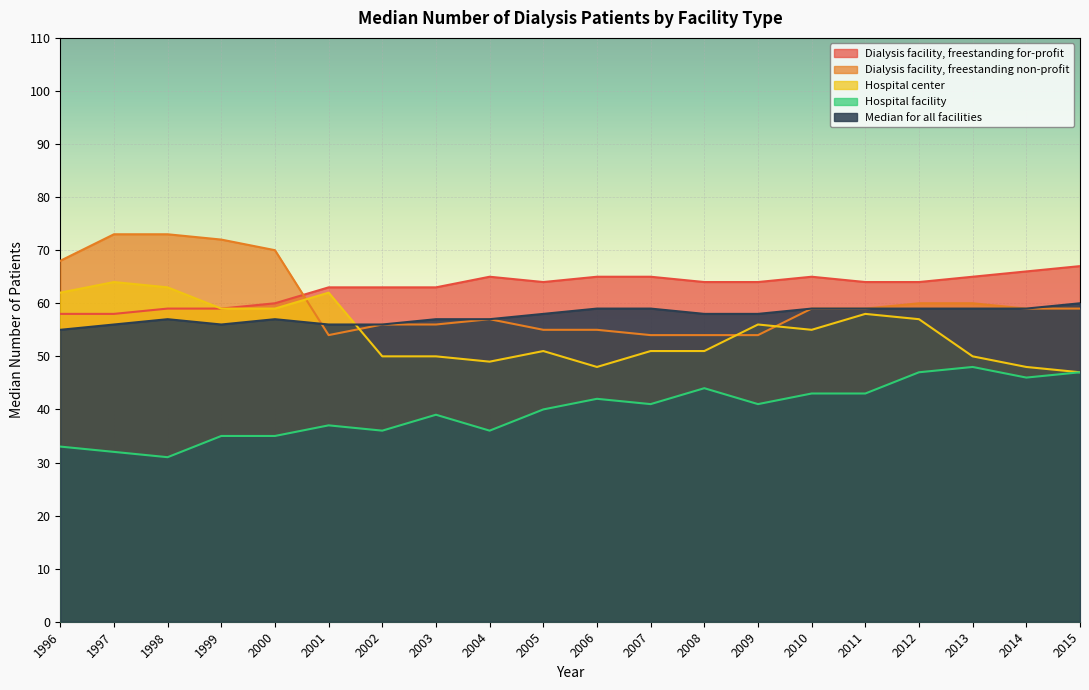

True or false: Hospital center and Hospital facility intersect in this chart.

False